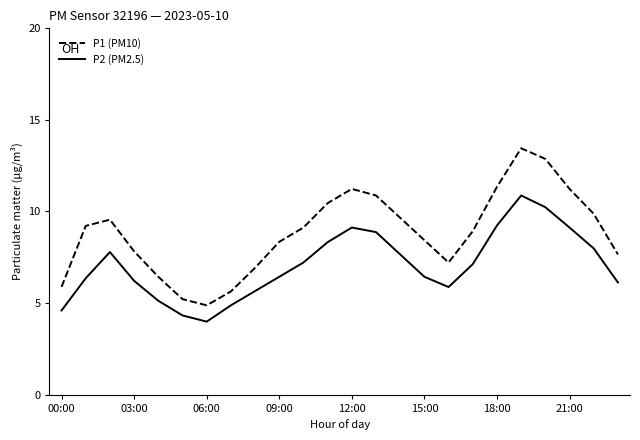

Which series has the largest total across all categories?

P1 (PM10)